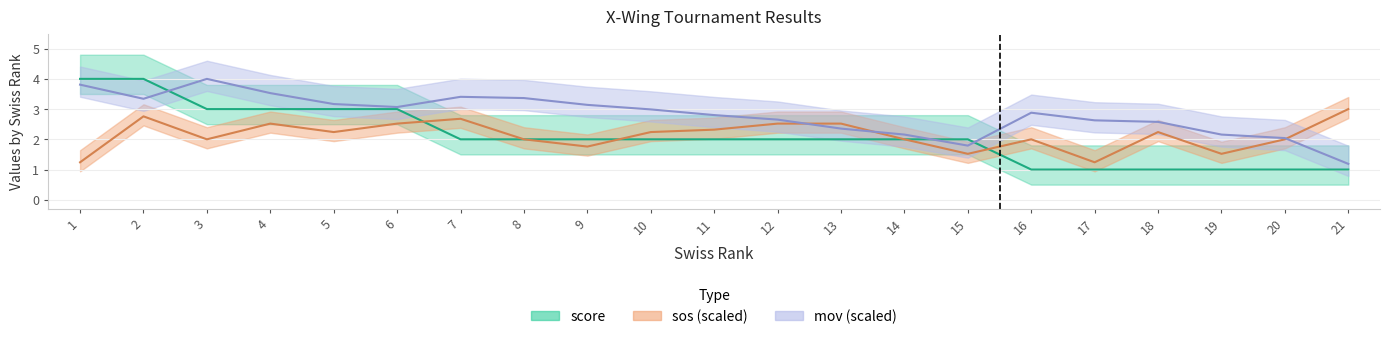

What is the smallest value displayed?

1.0